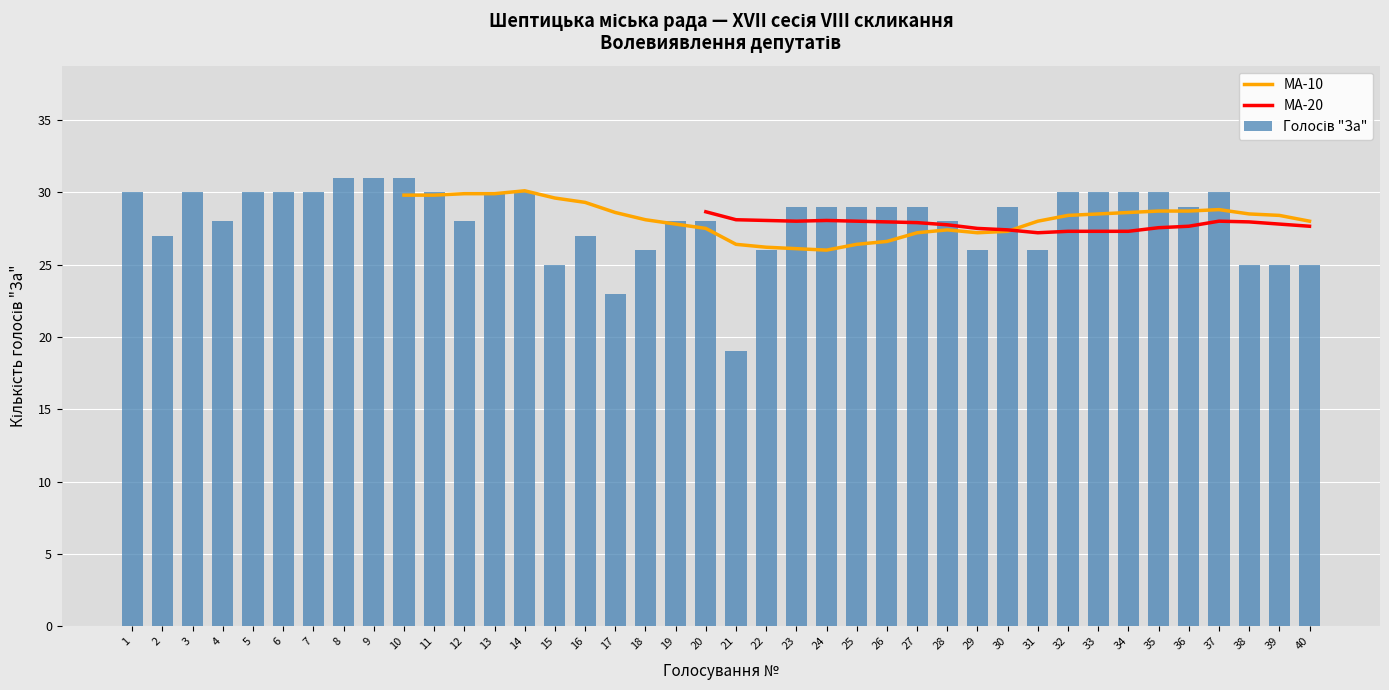

How many categories are shown in the chart?

40